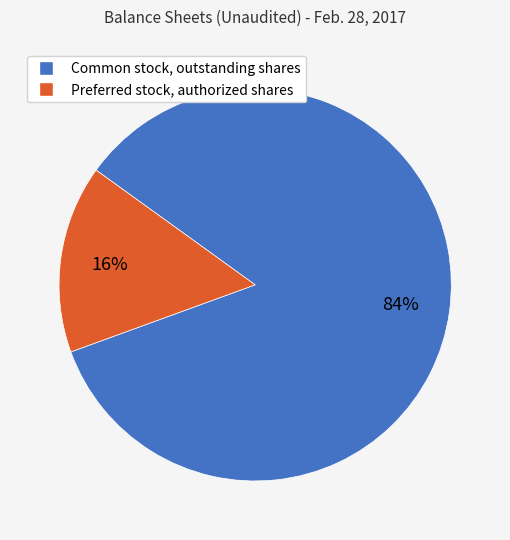

To the nearest percent, what is the average slice percentage?

50%